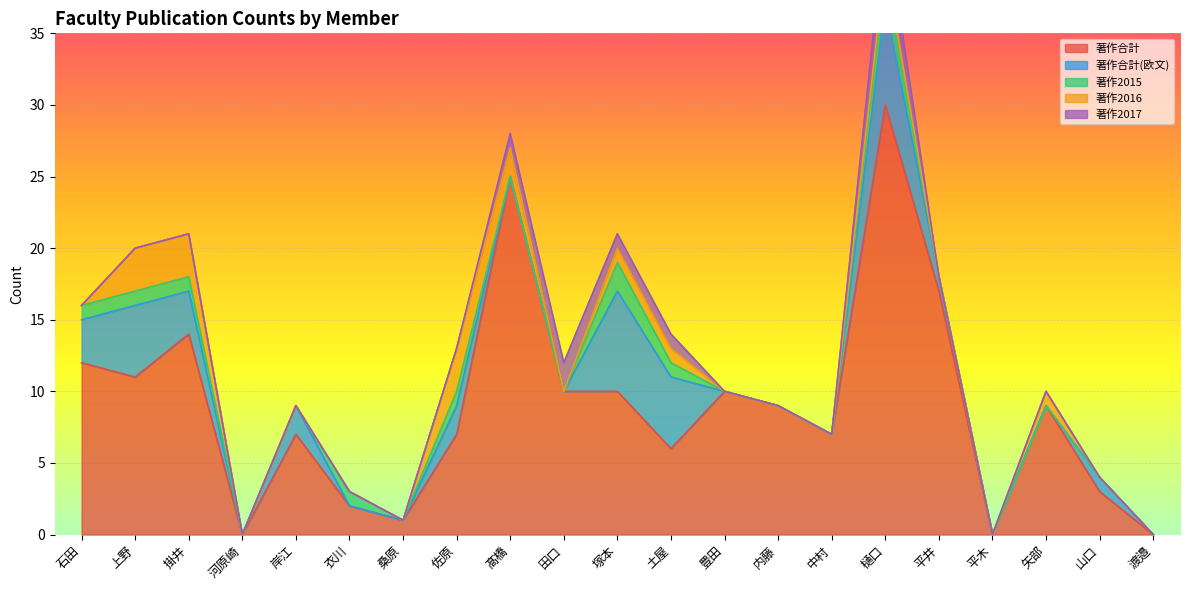

Is it true that 著作合計 equals 30 at 樋口?

True